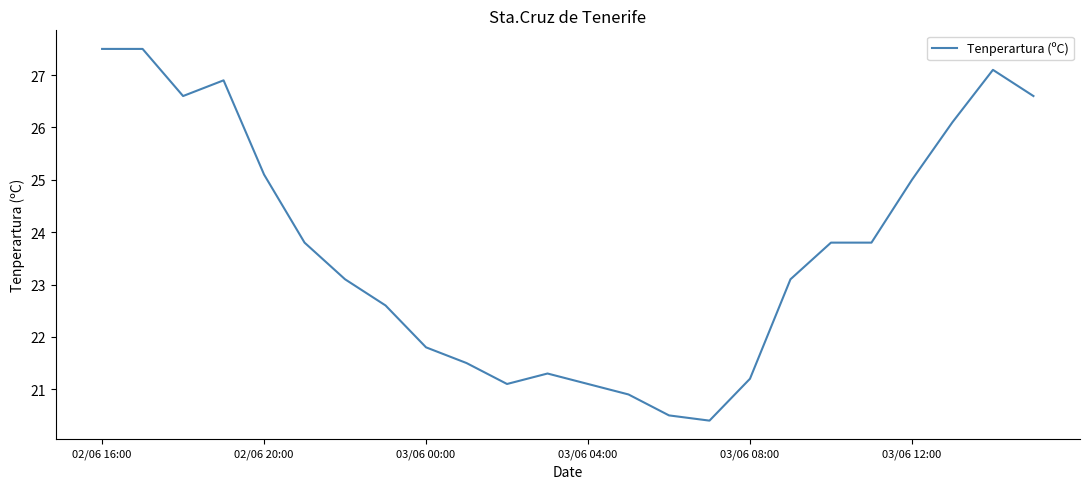

What is the difference between the maximum and minimum values?

7.1